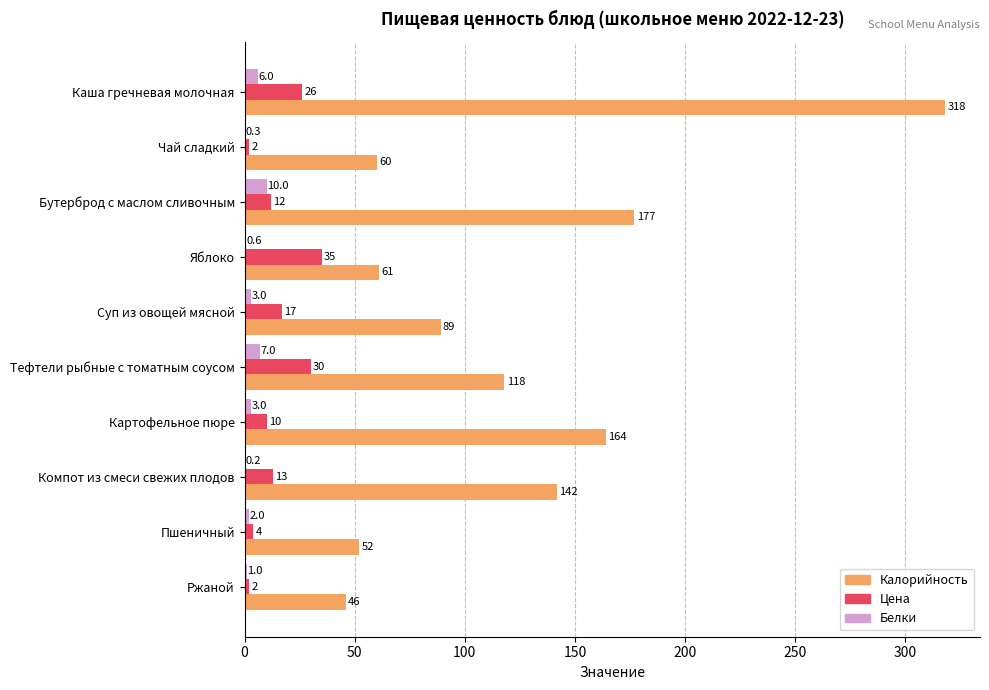

What is the greatest value displayed?

318.0